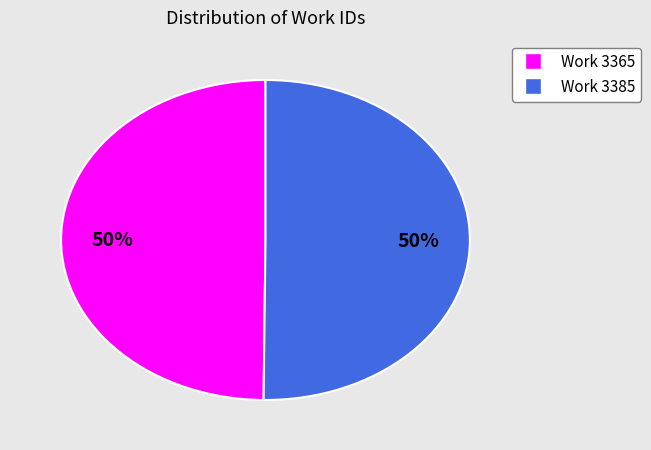

To the nearest percent, what is the combined percentage of Work 3385 and Work 3365?

100%